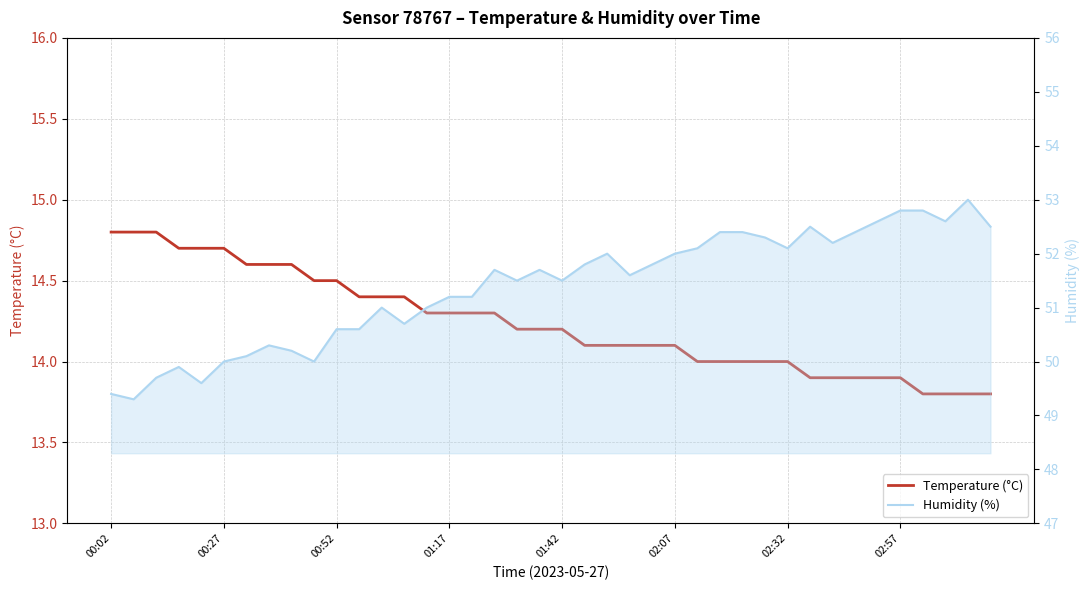

How many interior local valleys does the Humidity (%) series have?

10